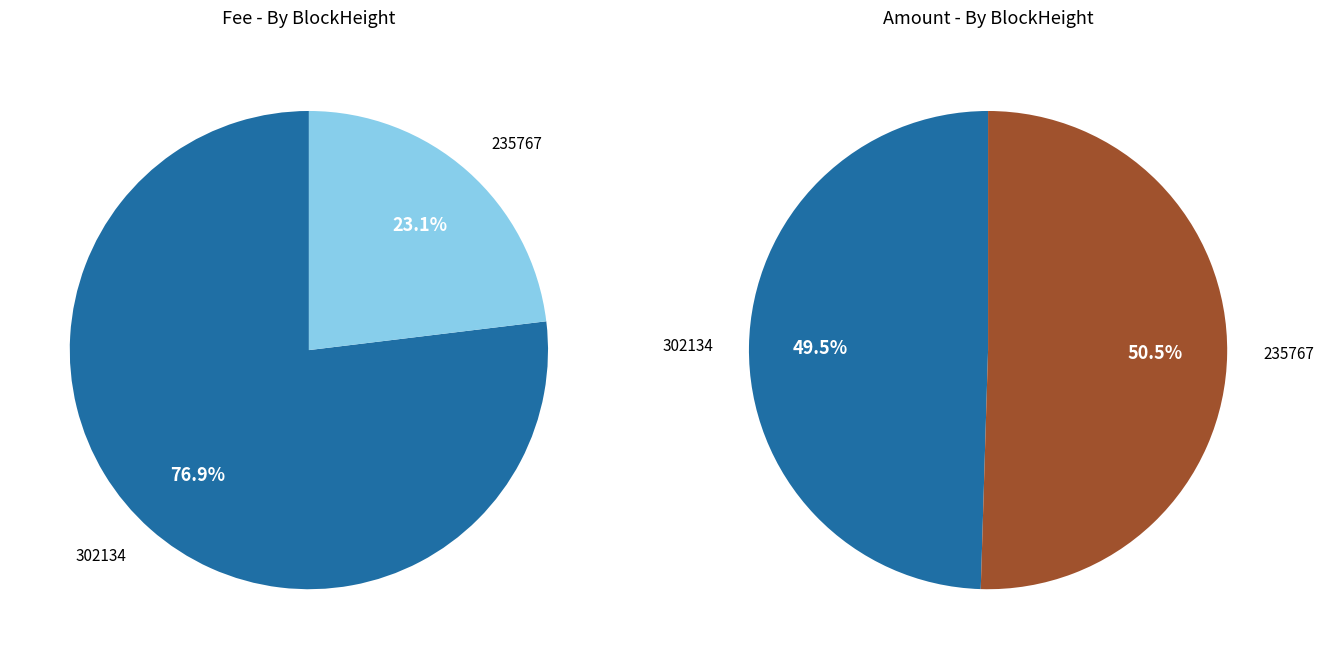

Which category has the biggest portion of the pie?

235767